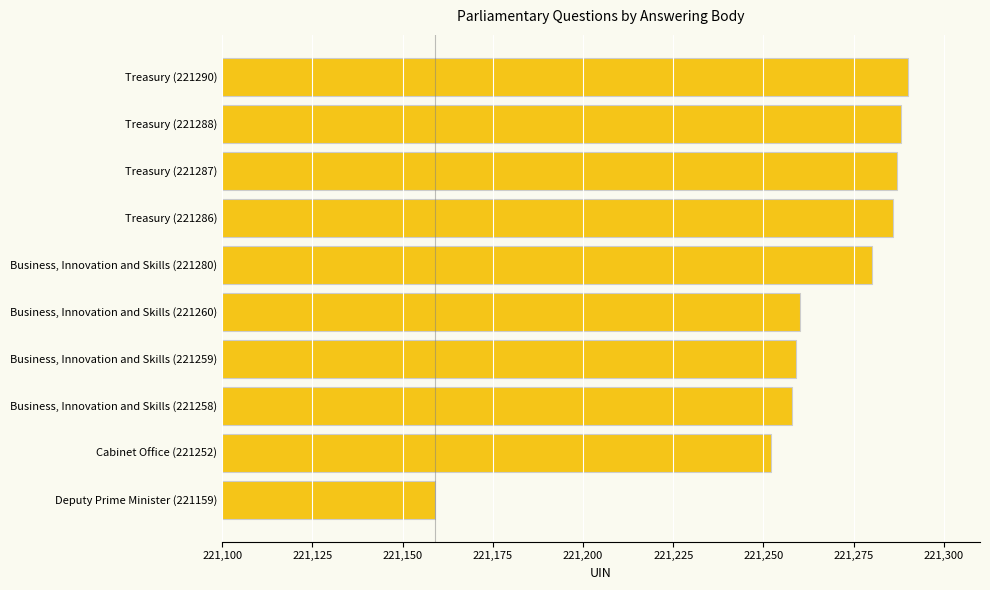

True or false: the data shows 59150 at Business, Innovation and Skills (221258).

False